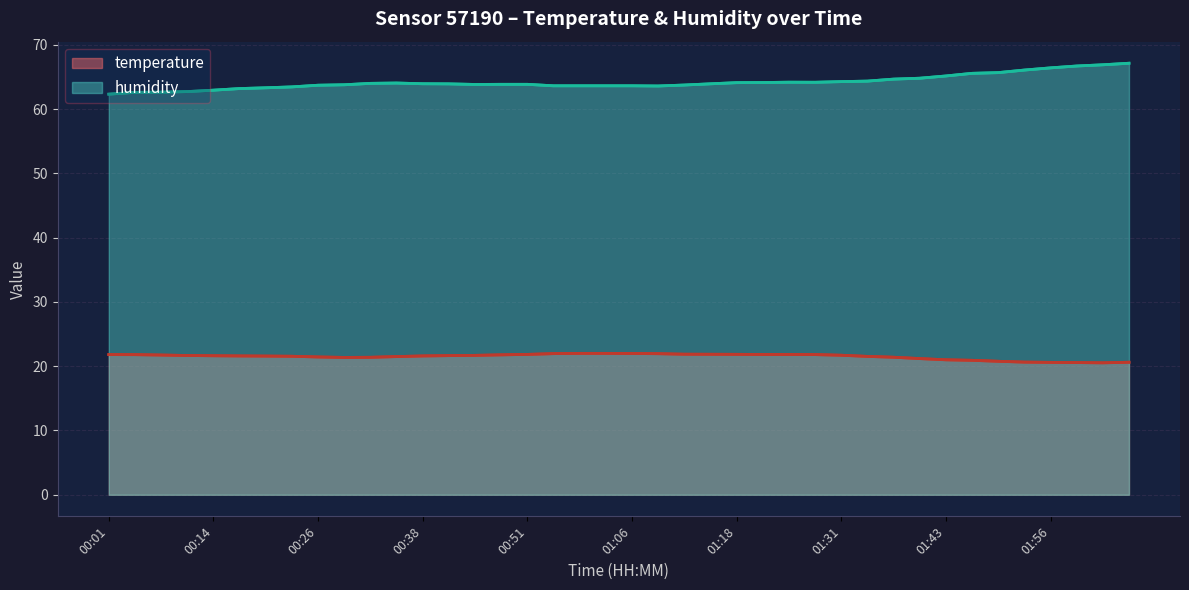

Is the value of humidity at 33 greater than the value of temperature at 14?

Yes